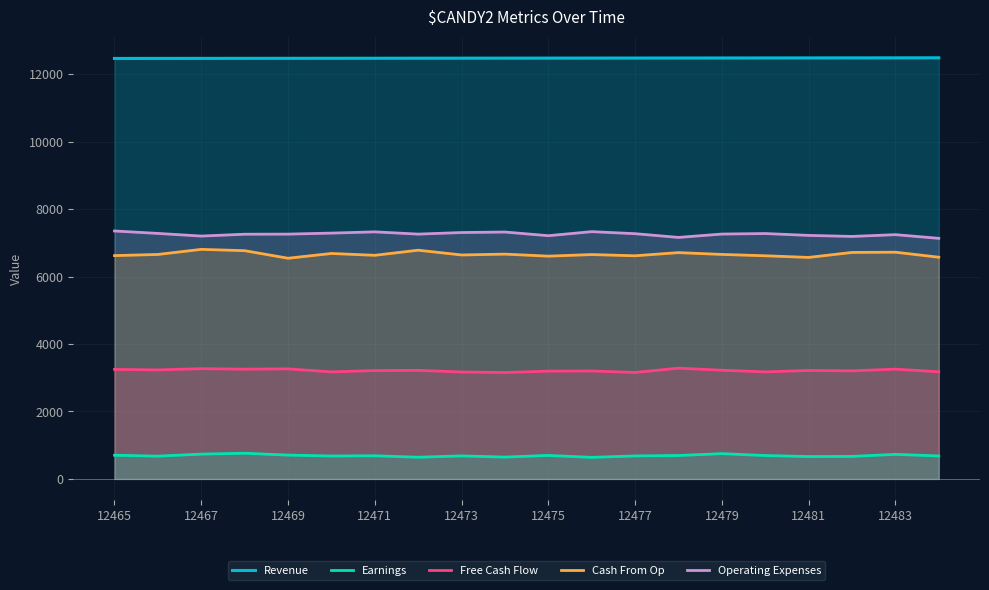

What is the sum of all Revenue values?

249490